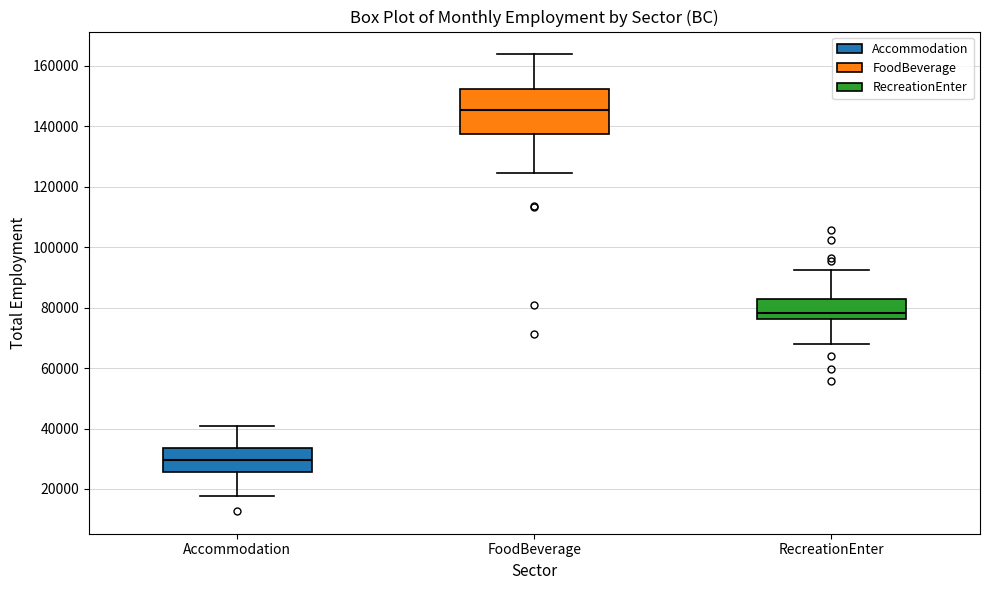

Reading left to right, read every box against the y-axis: the position of its median line, the range the box covers, and the ends of its whiskers. The values are not printed on the chart, so give them approximately, as read against the axis.

Accommodation: median 30000, box 26000 to 34000, whiskers 18000 to 40000
FoodBeverage: median 146000, box 138000 to 152000, whiskers 124000 to 164000
RecreationEnter: median 78000, box 76000 to 82000, whiskers 68000 to 92000